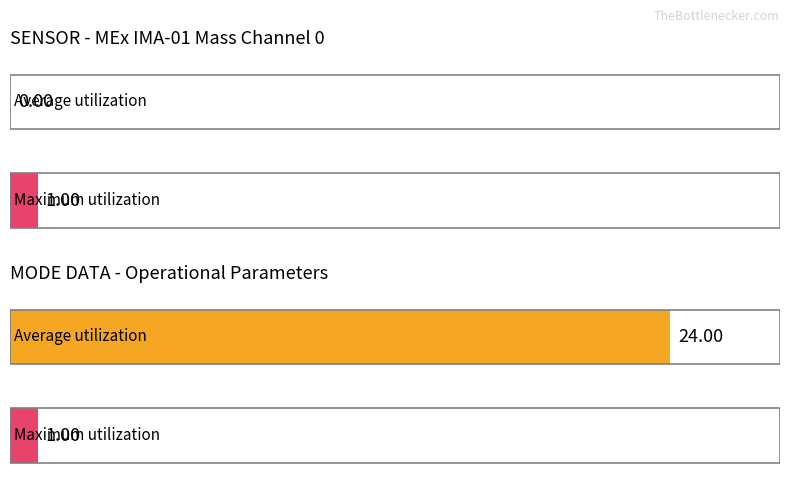

The value of Maximum utilization at Solar Wind Start Index is 8. True or false?

False